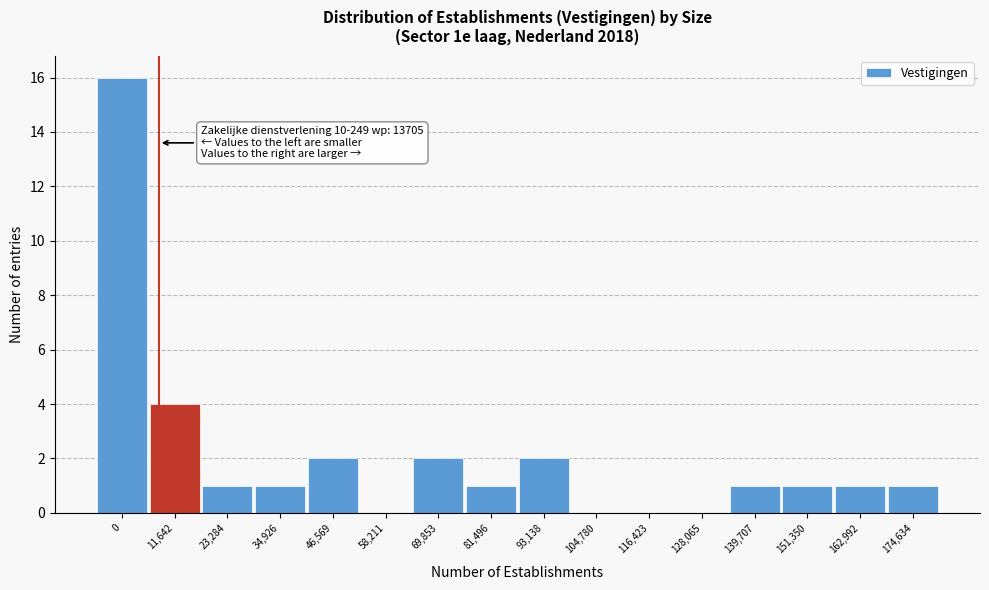

Reading left to right, transcribe all the data shown in this chart.

0=16	11,642=4	23,284=1	34,926=1	46,569=2	58,211=0	69,853=2	81,496=1	93,138=2	104,780=0	116,423=0	128,065=0	139,707=1	151,350=1	162,992=1	174,634=1